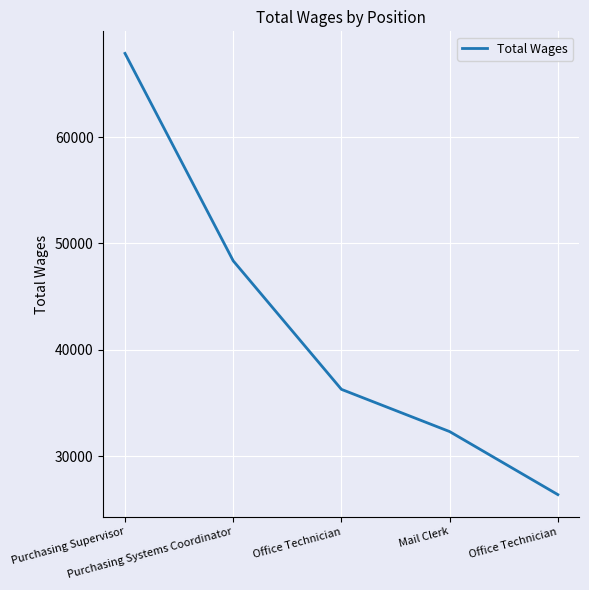

Reading left to right, extract all data points from this chart.

67872	48361	36271	32299	26369